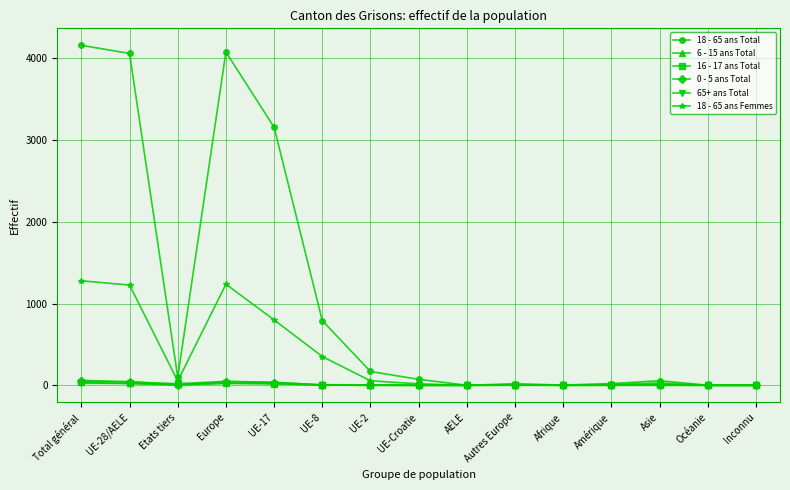

What is the label of the 4th point from the right?

Amérique